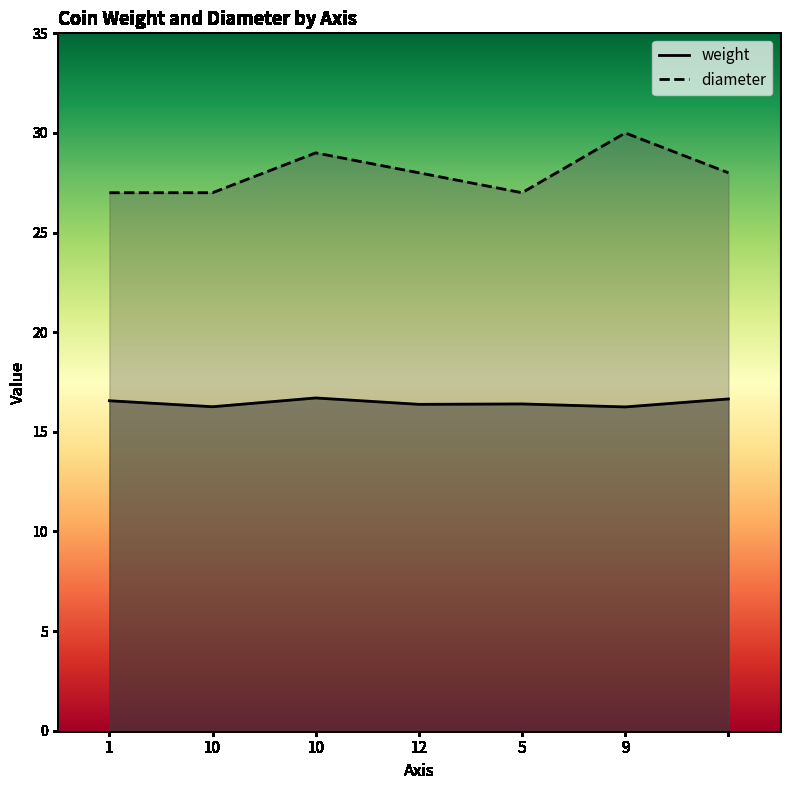

What is the spread (max minus min) of values at 5?

10.6